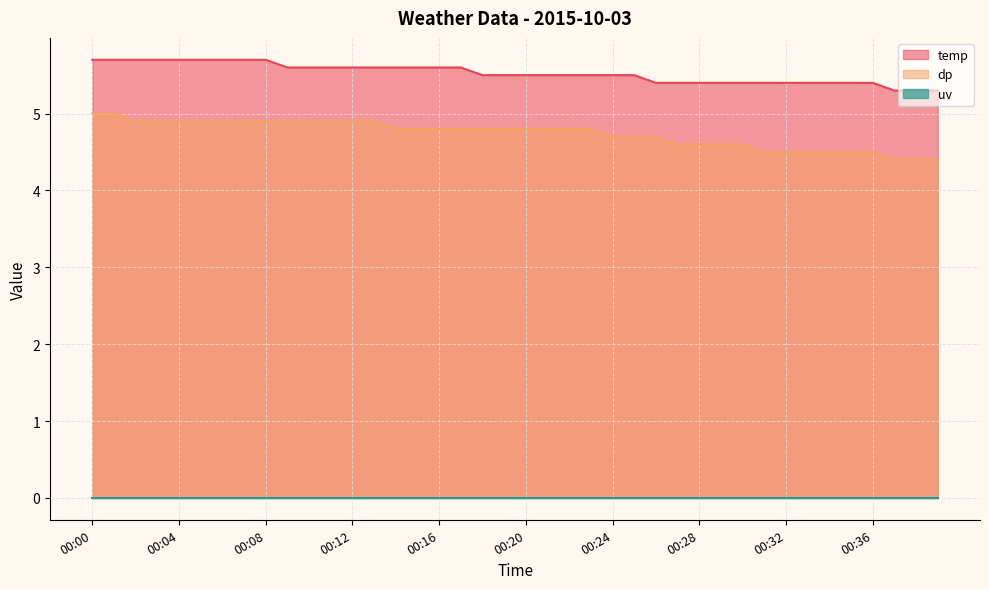

What is the average value of the temp series?

5.5